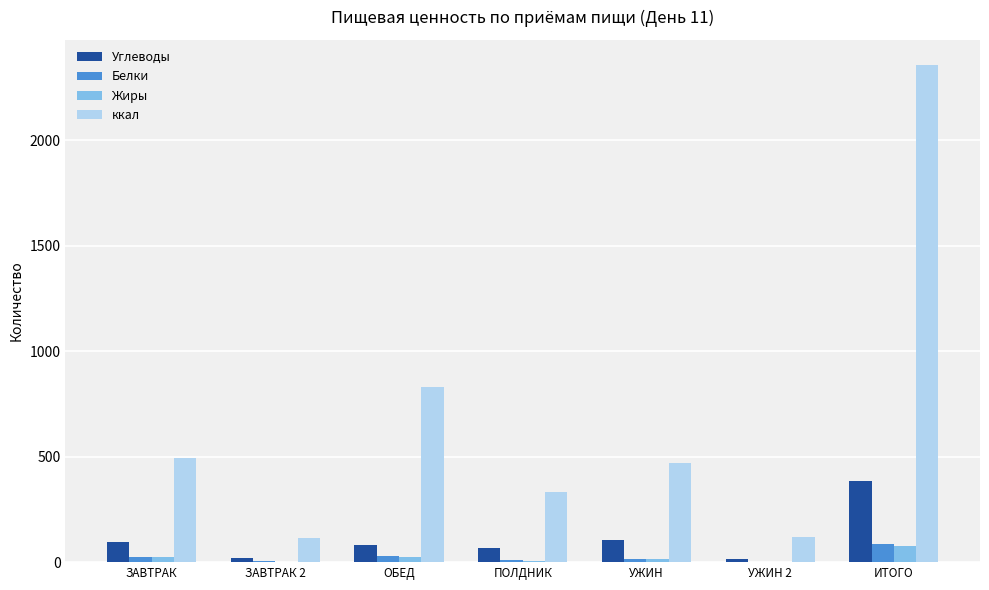

What value does the ккал series have at ОБЕД?

830.7